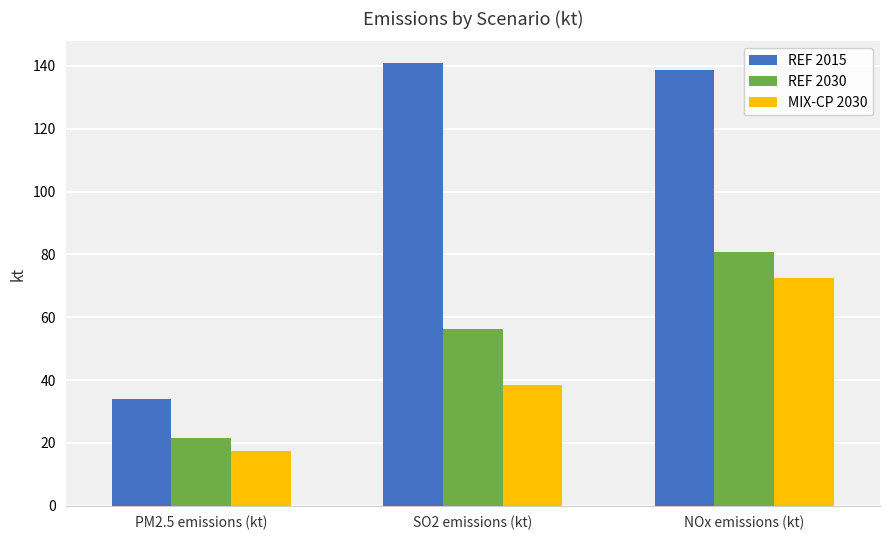

What is the difference between the second highest and minimum values in the REF 2015 series?

104.7